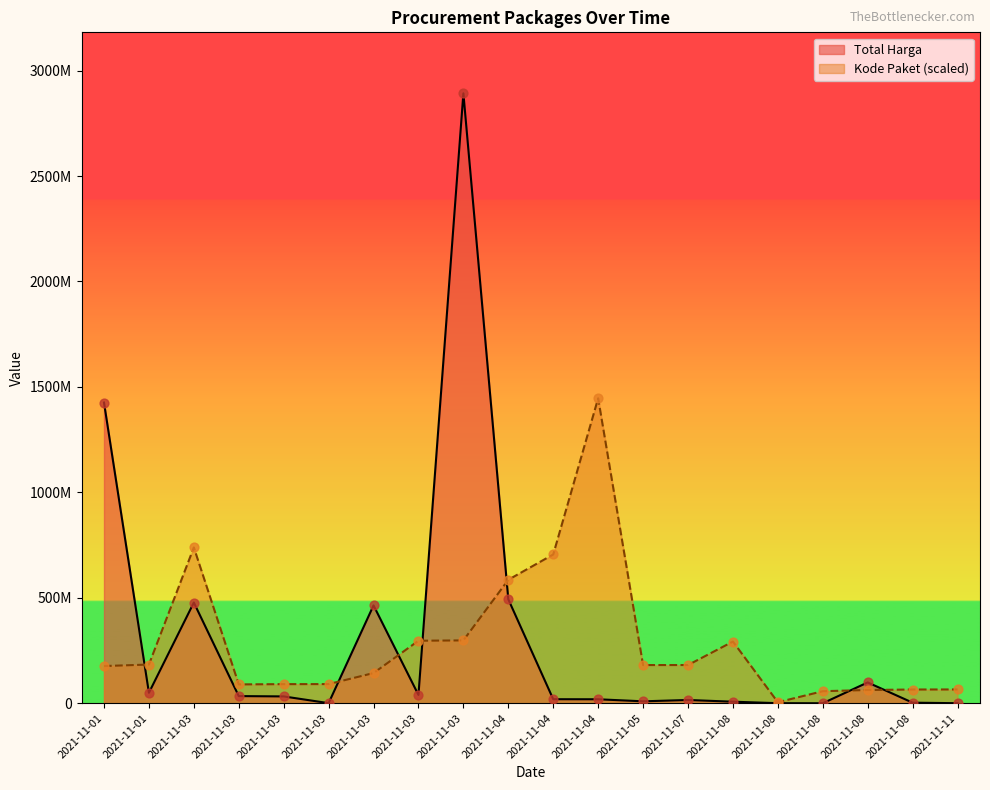

Which series has the largest total across all categories?

Total Harga